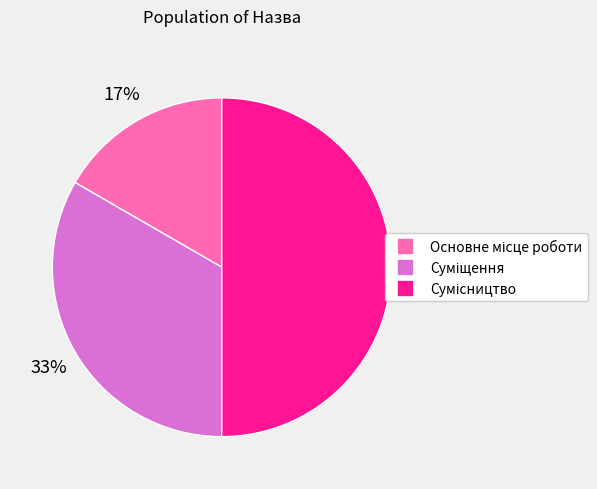

To the nearest percent, what is the average slice percentage?

33%